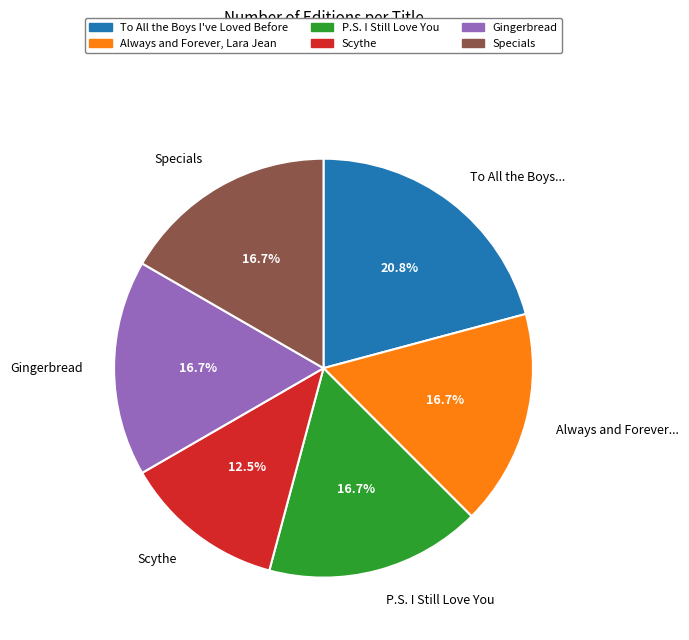

To the nearest percent, what is the combined percentage of Gingerbread and Scythe?

29%